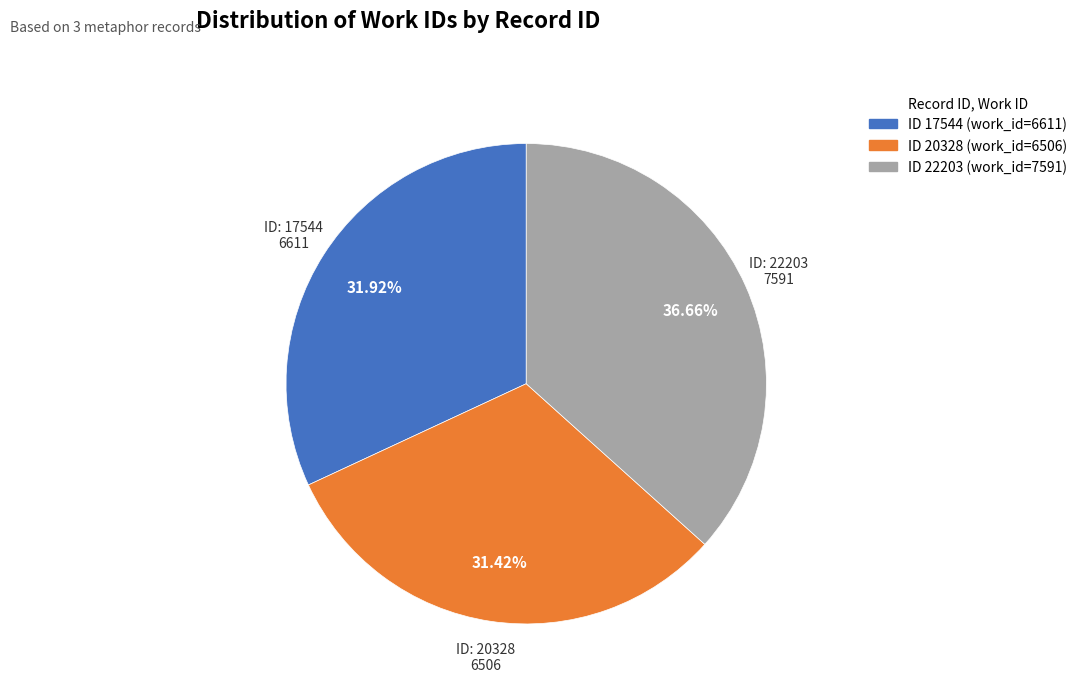

Is there a majority slice in this chart?

No